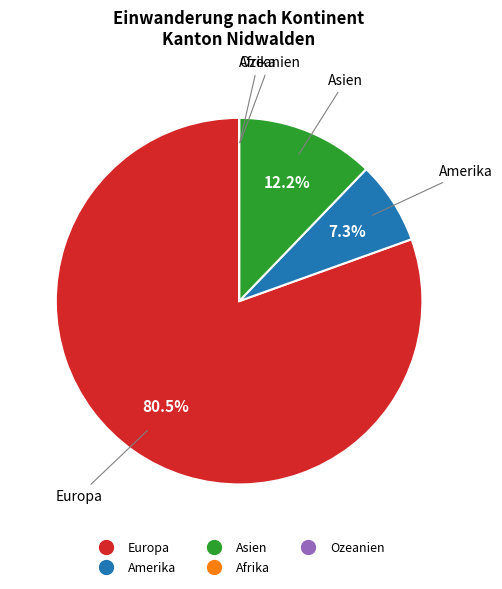

Which category has the biggest portion of the pie?

Europa